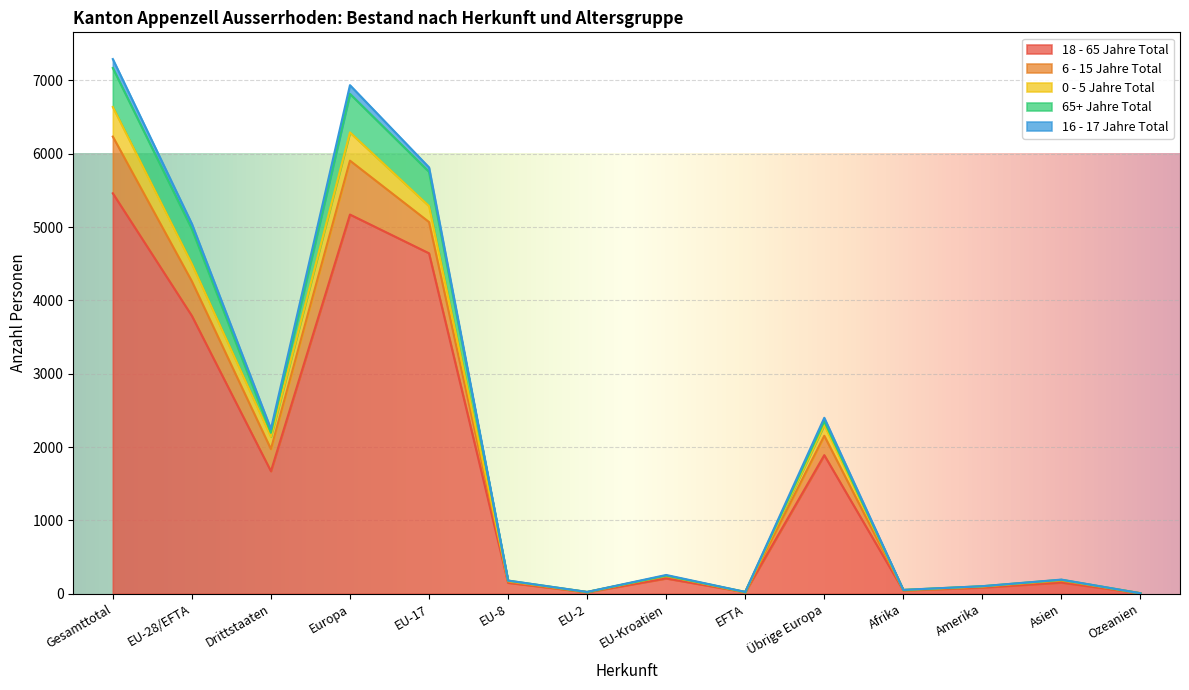

What are all the series names shown in the legend?

18 - 65 Jahre Total, 6 - 15 Jahre Total, 0 - 5 Jahre Total, 65+ Jahre Total, 16 - 17 Jahre Total